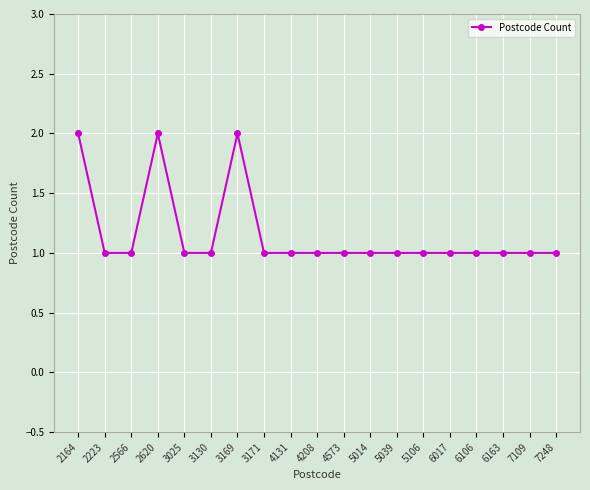

Reading right to left, transcribe all the data shown in this chart.

1	1	1	1	1	1	1	1	1	1	1	1	2	1	1	2	1	1	2